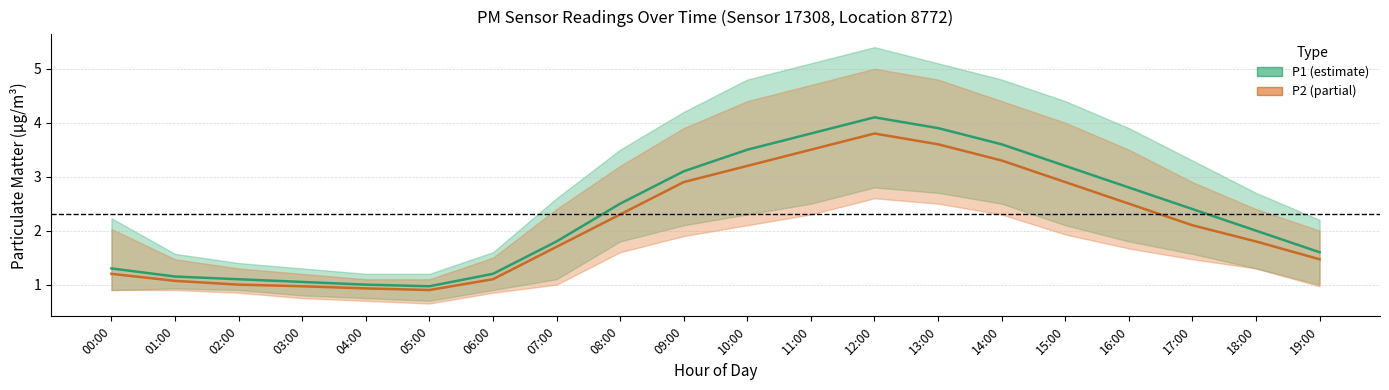

True or false: P2 and P1 intersect in this chart.

False